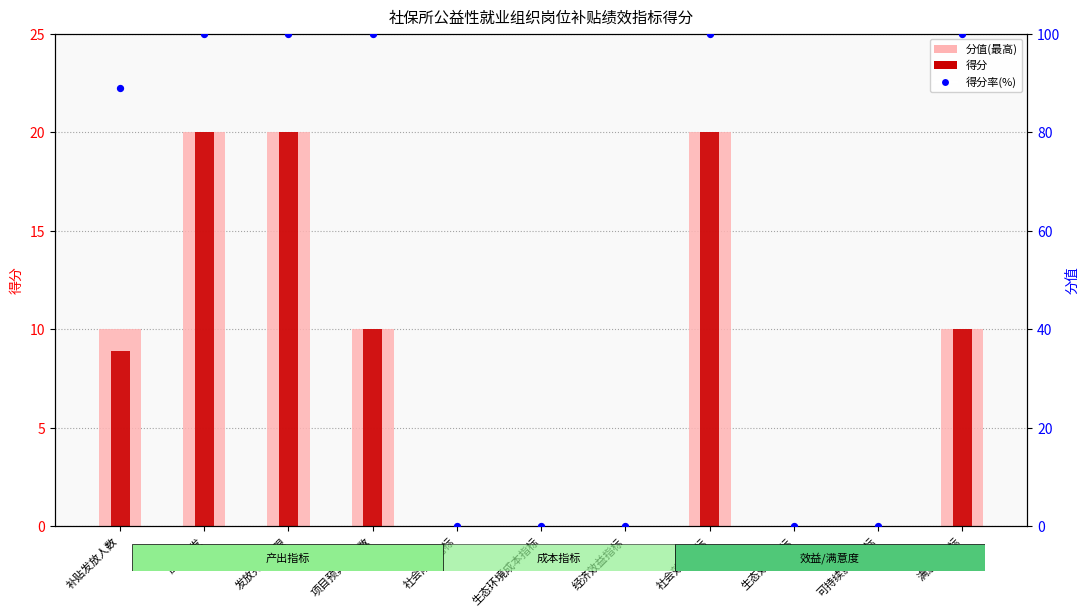

Which series contains the lowest Y value?

分值(最高)